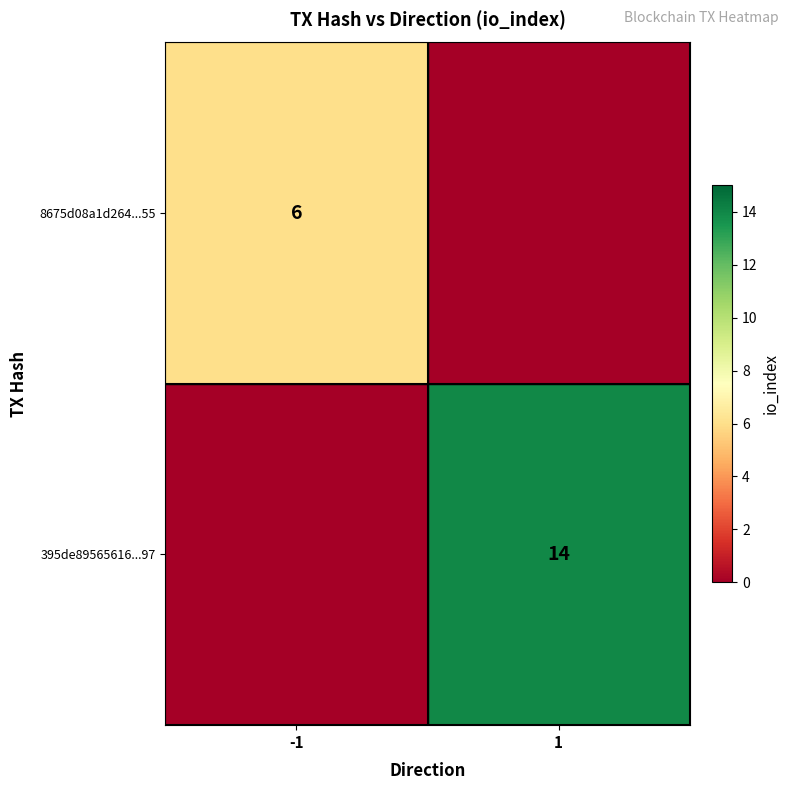

True or false: 8675d08a1d264...55 has a value of 8 at -1.

False